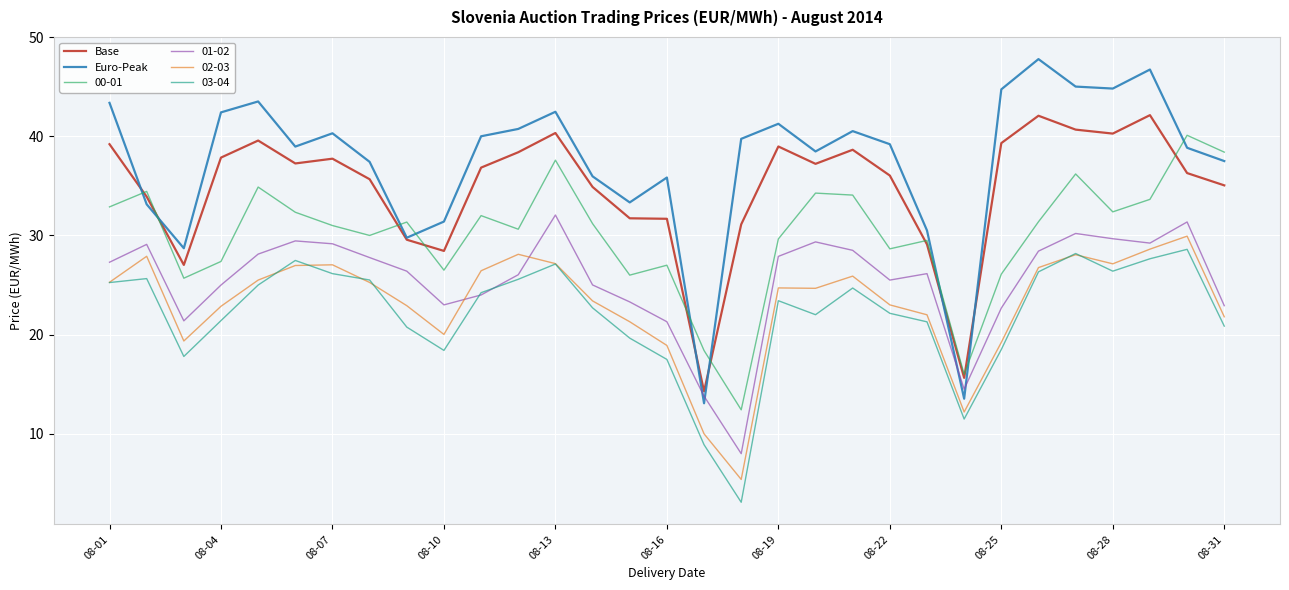

In Base, how many points are lower than both neighbors (excluding endpoints)?

7